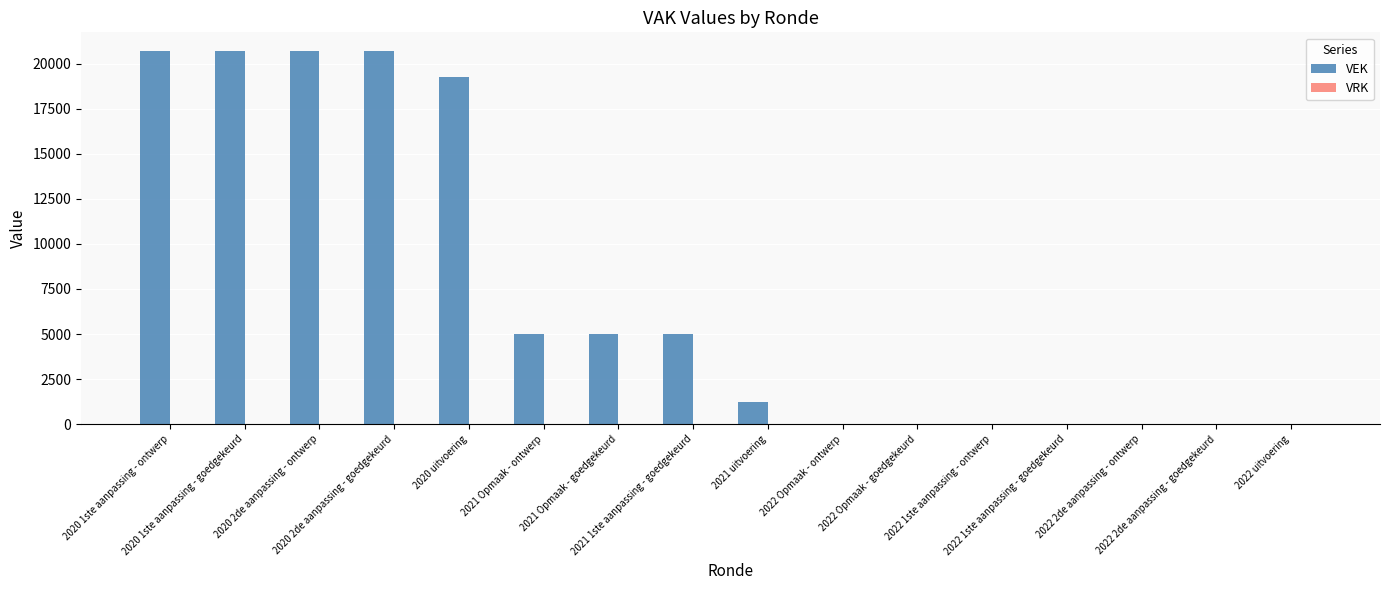

How many categories are shown in the chart?

16